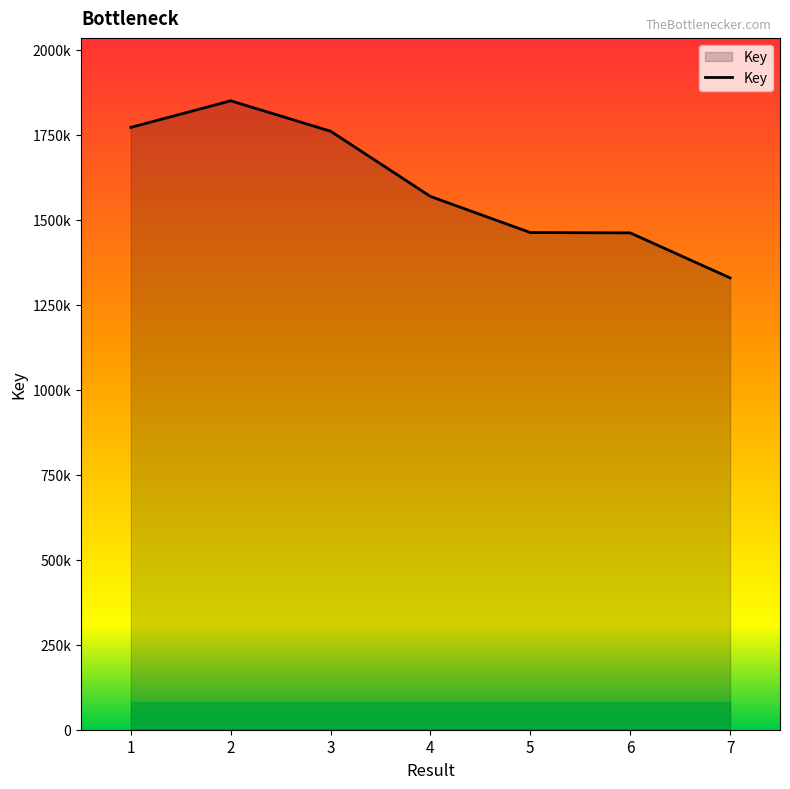

List the labels in order of value, largest first.

2, 1, 3, 4, 5, 6, 7